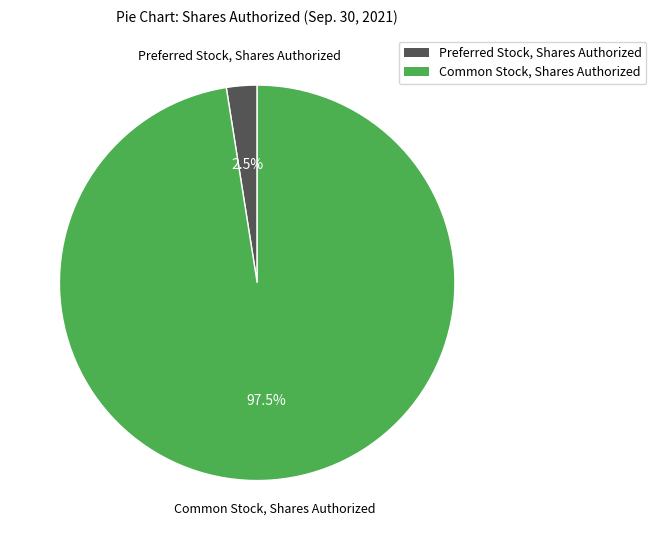

What portion of the pie excludes Preferred Stock, Shares Authorized?

97.5%